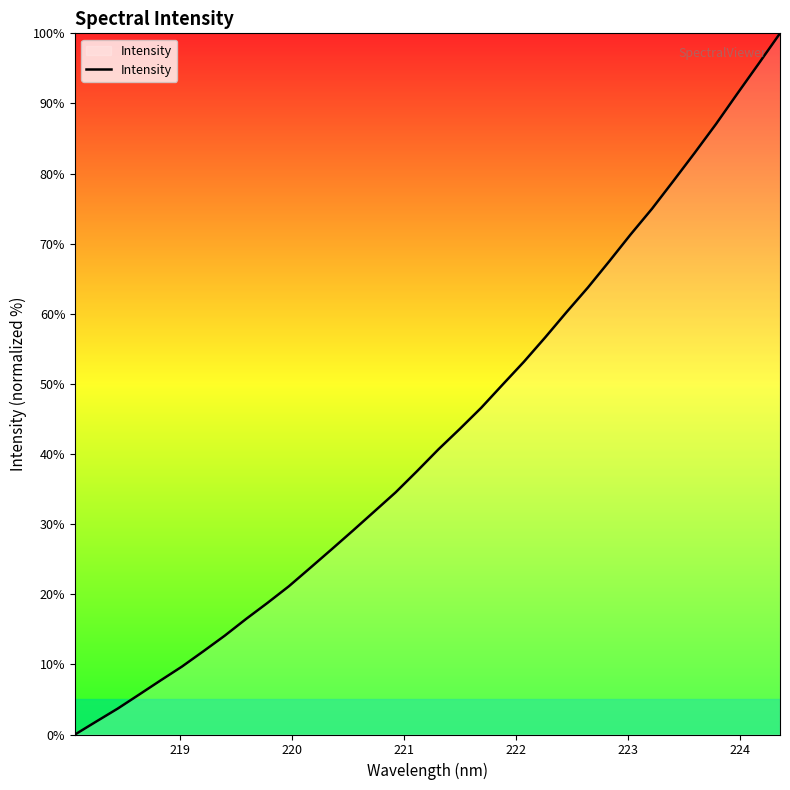

What is the greatest value displayed?

100.0